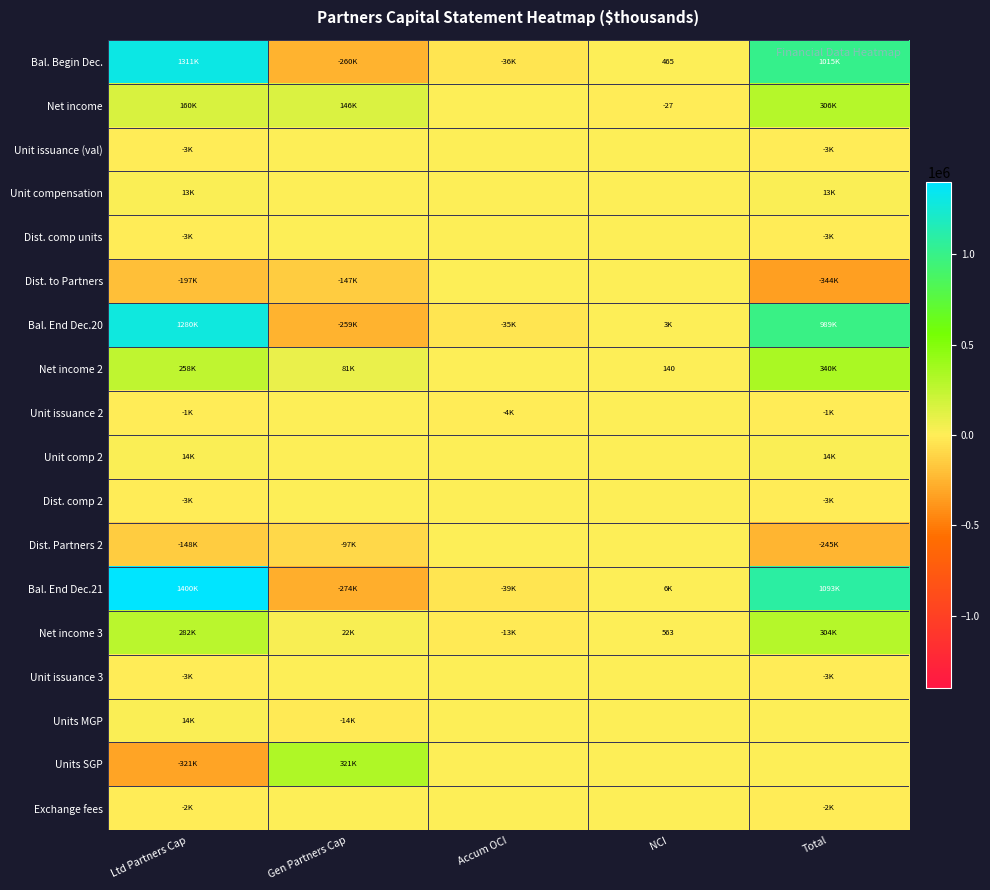

Count the number of categories in the chart.

5